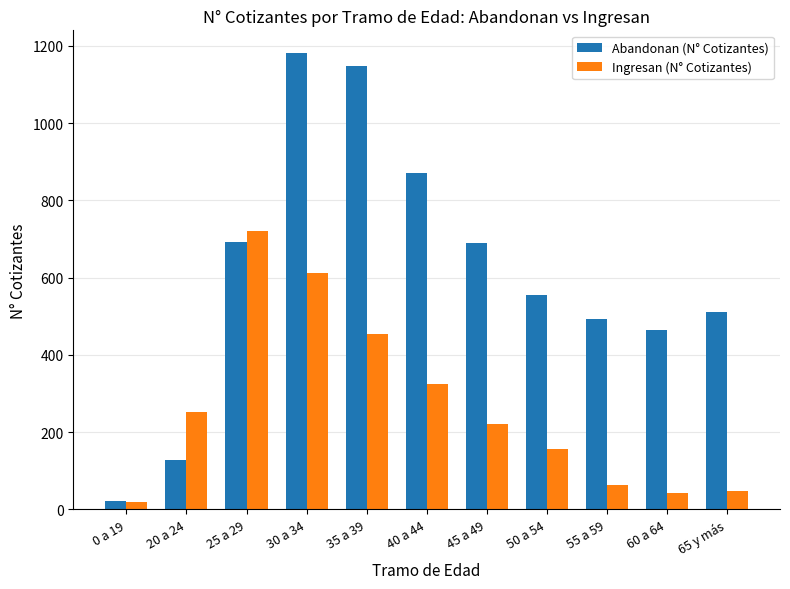

What is the difference between the maximum and minimum values in the Ingresan (N° Cotizantes) series?

703